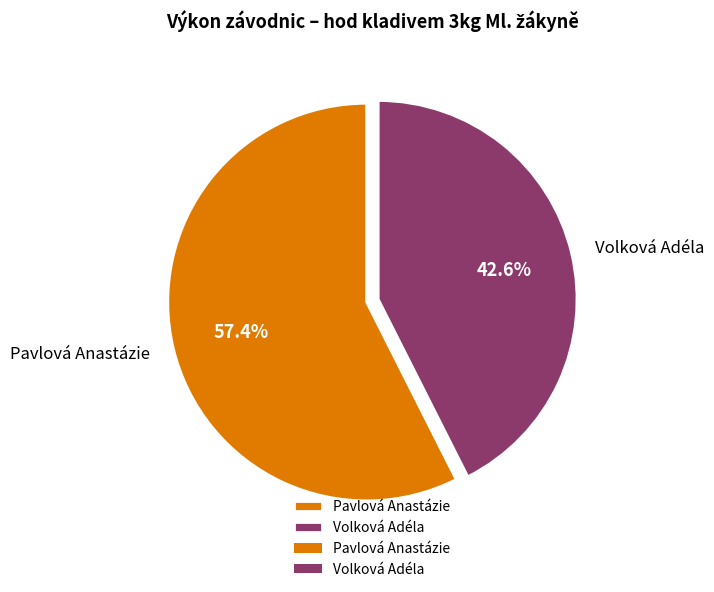

To the nearest percent, what is the average slice percentage?

50%